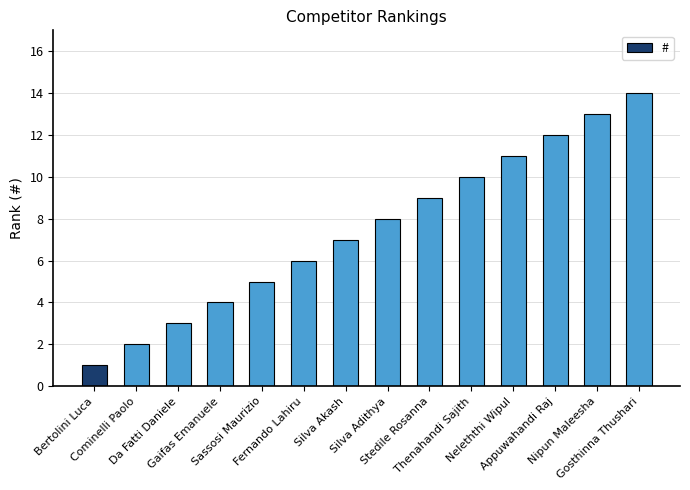

Rank the categories by value from highest to lowest.

Gosthinna Thushari, Nipun Maleesha, Appuwahandi Raj, Neleththi Wipul, Thenahandi Sajith, Stedile Rosanna, Silva Adithya, Silva Akash, Fernando Lahiru, Sassosi Maurizio, Gaifas Emanuele, Da Fatti Daniele, Cominelli Paolo, Bertolini Luca